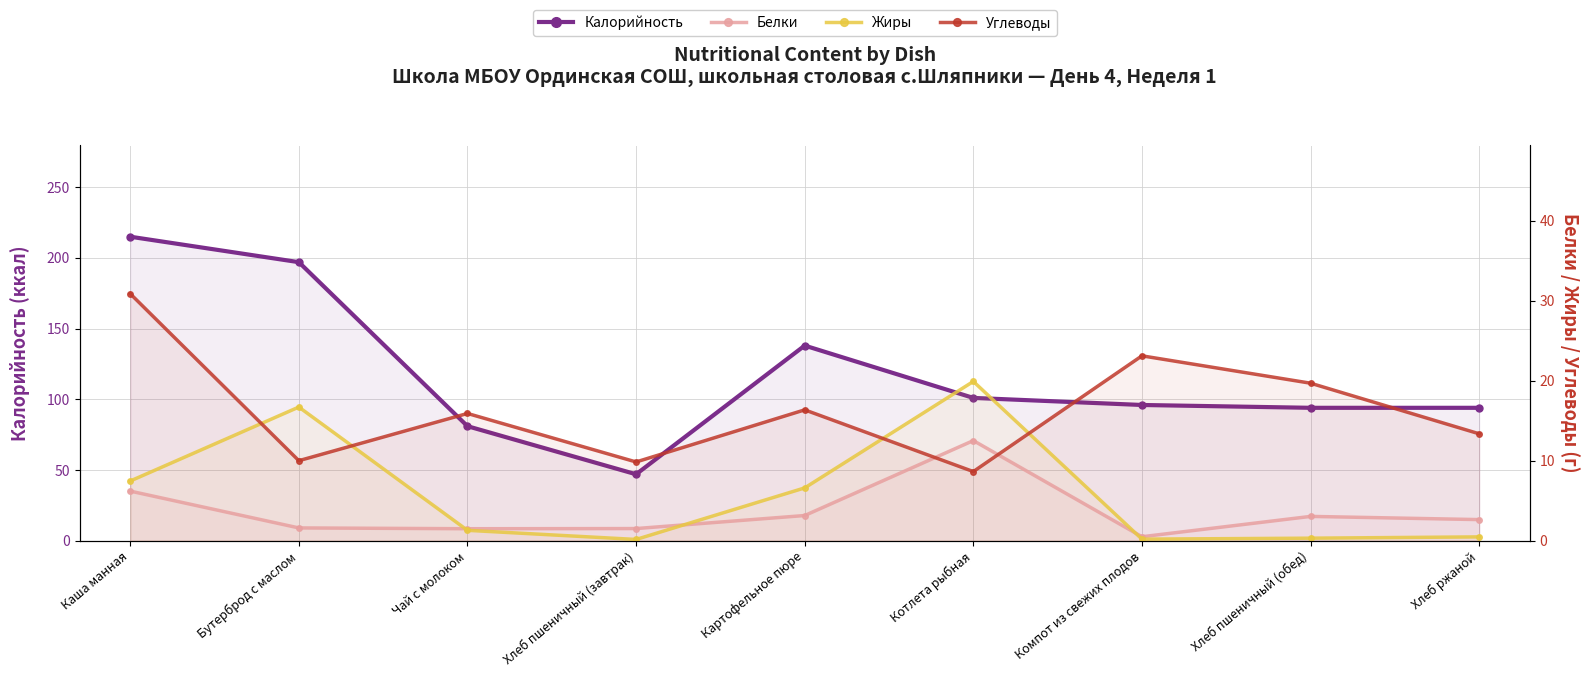

Is it true that Углеводы equals 51.2 at Каша манная?

False